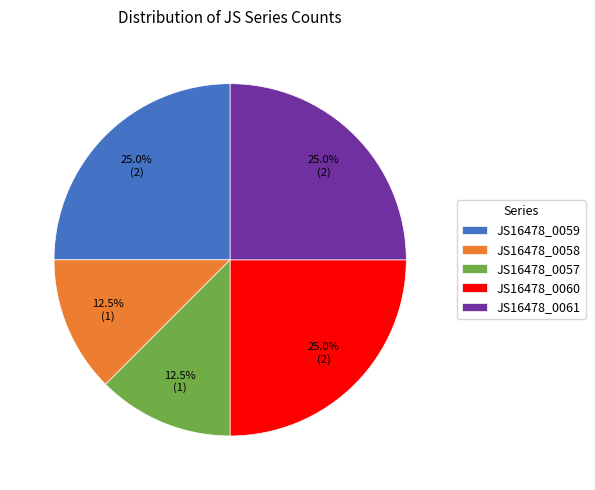

Combined, what portion of the pie is JS16478_0057 and JS16478_0060?

37.5%